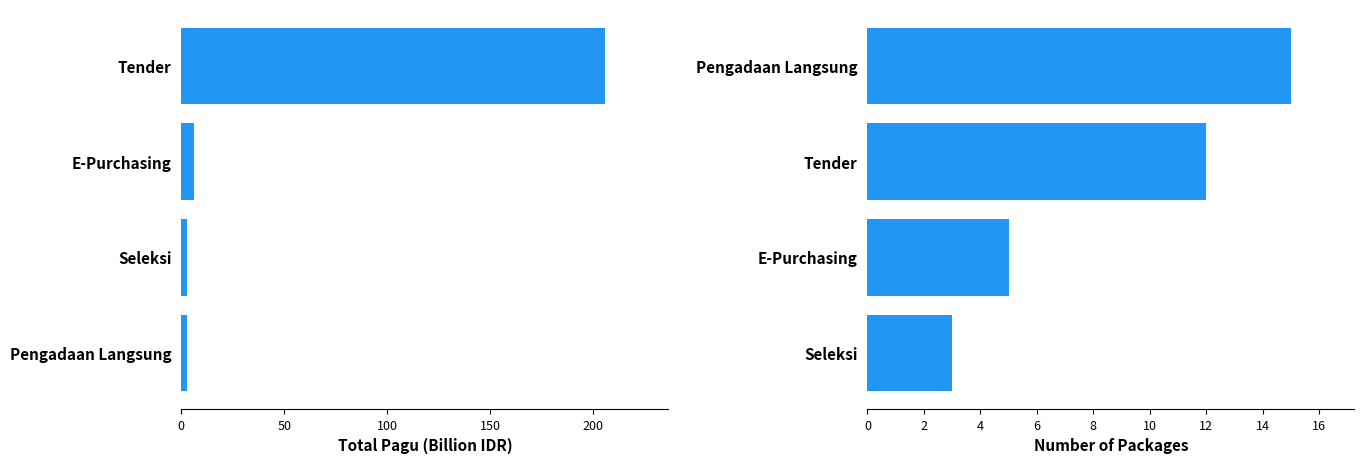

List the series in order of their overall mean, lowest first.

Number of Packages, Total Pagu (Billion IDR)